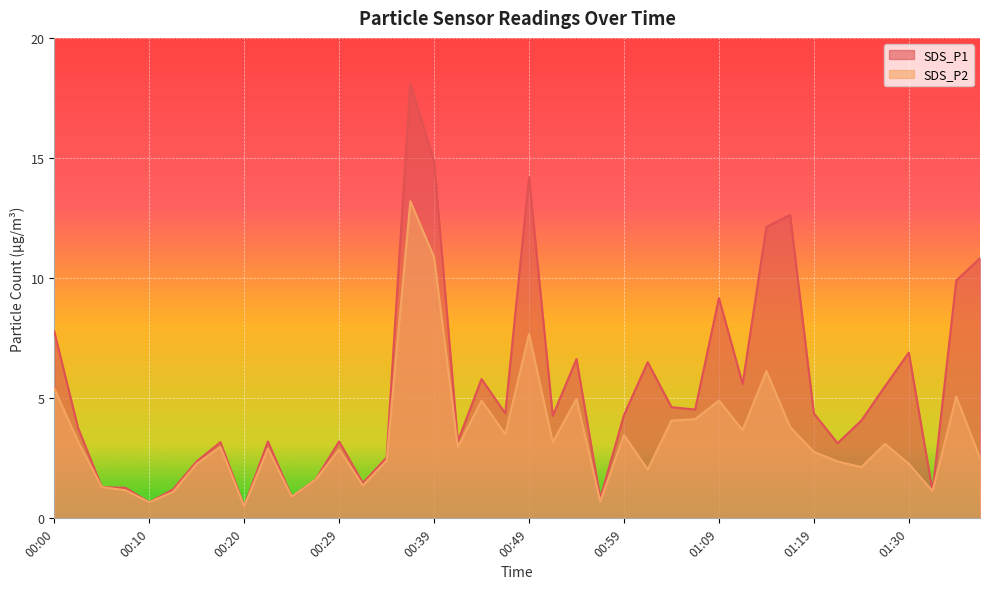

What is the label of the 39th point from the left?

01:35